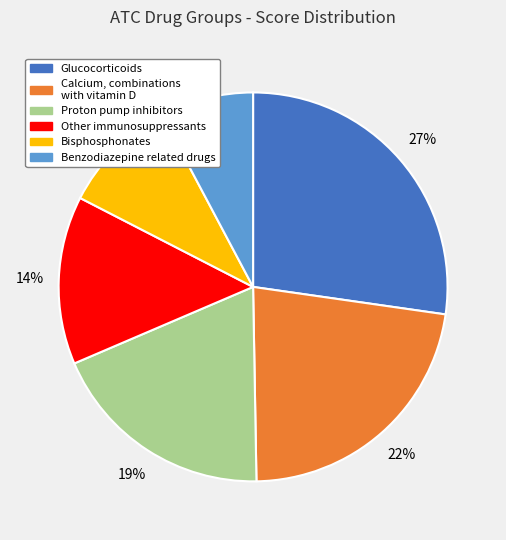

Combined, do Other immunosuppressants and Proton pump inhibitors account for over 50%?

No